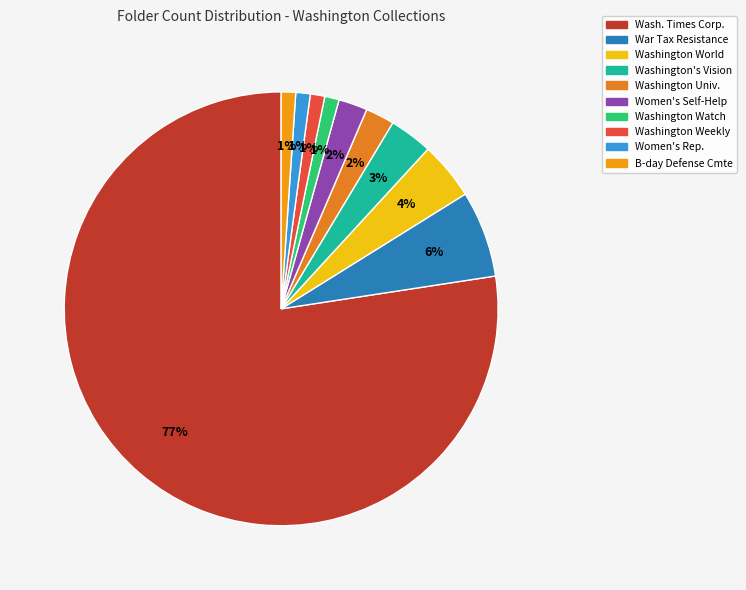

To the nearest percent, what is the average slice percentage?

10%